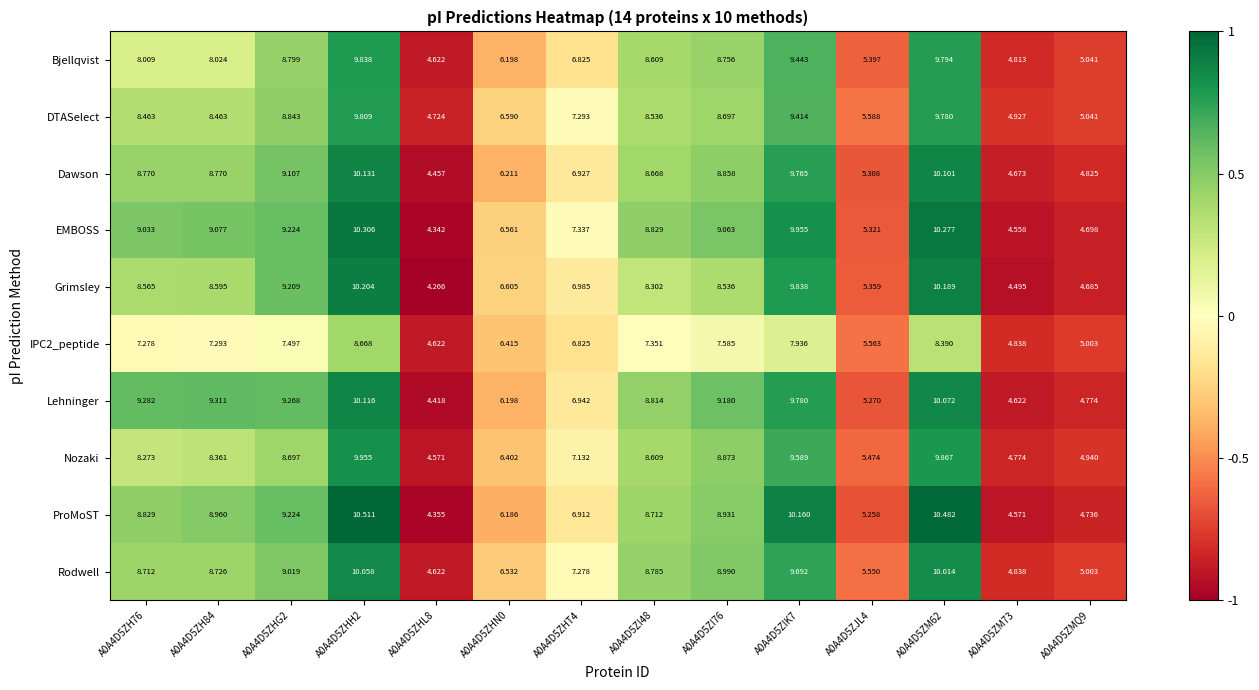

Which series has the widest spread of values?

ProMoST